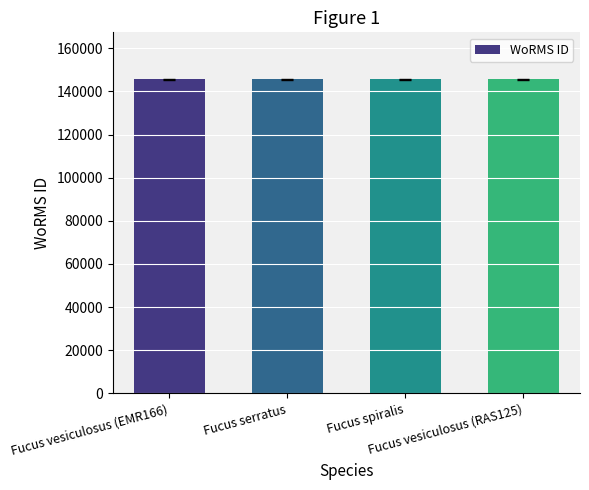

What is the smallest value displayed?

145546